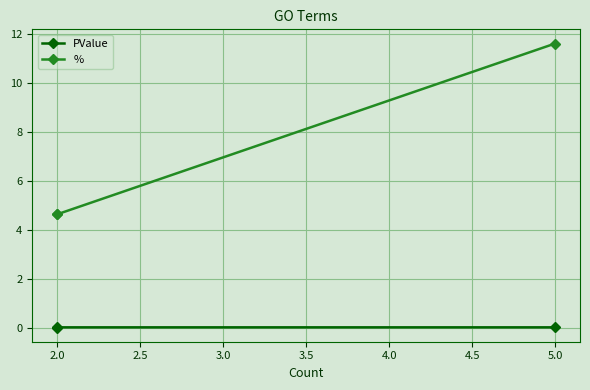

List the series in order of their peak value, lowest first.

PValue, %